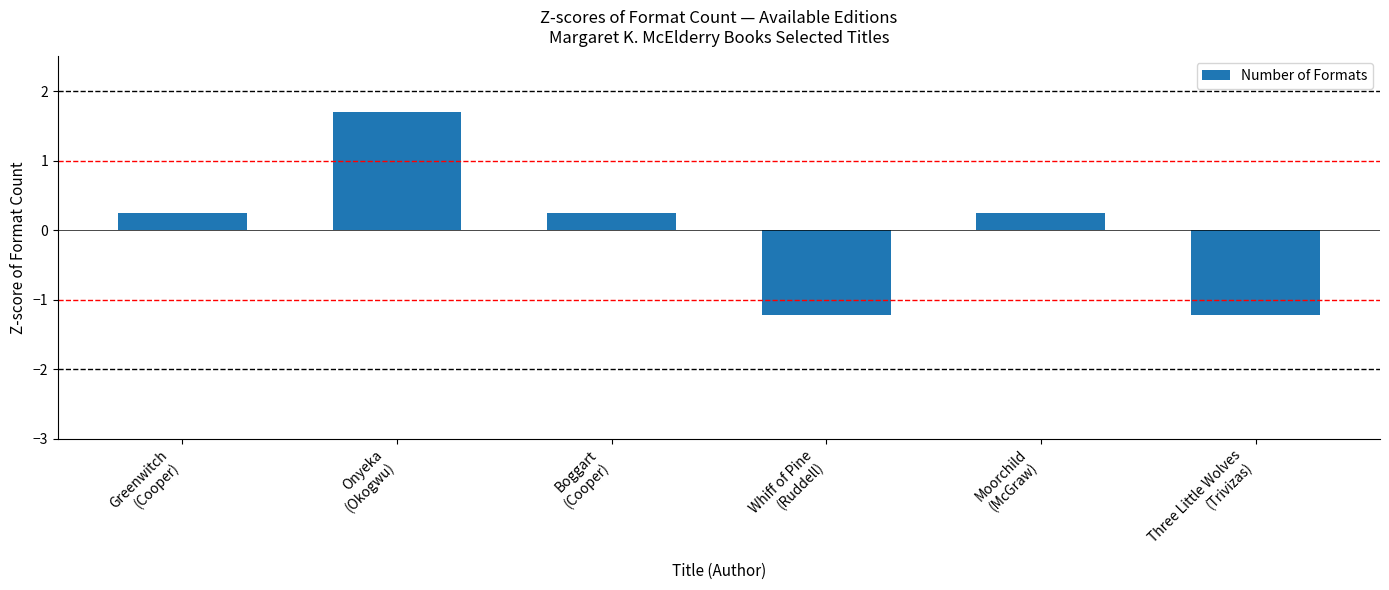

What is the label of the 5th bar from the right?

Onyeka
(Okogwu)